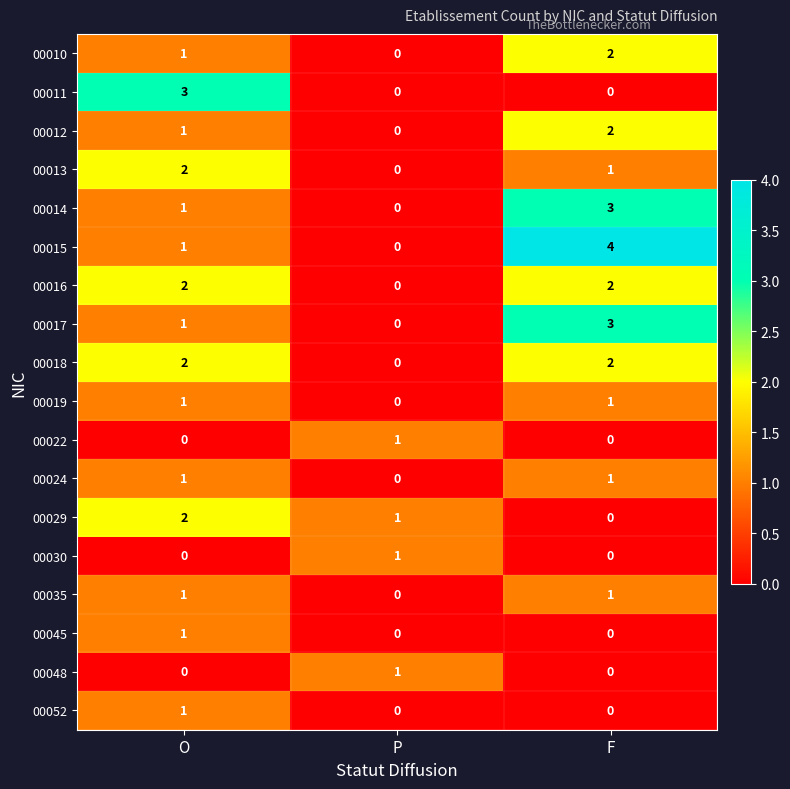

Is it true that 00017 equals 1 at P?

False